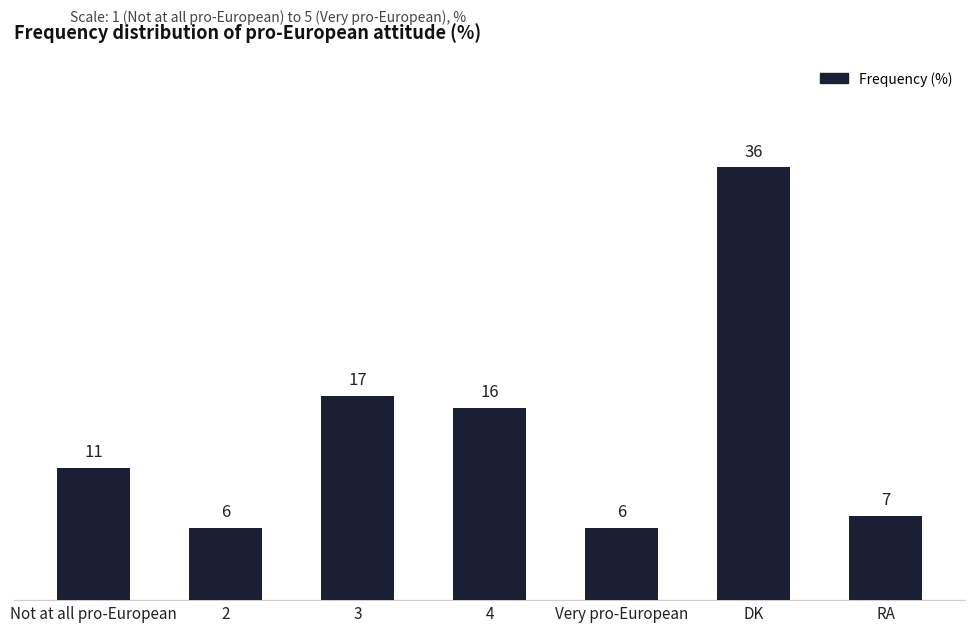

What is the sum of the values at 4 and 2?

22